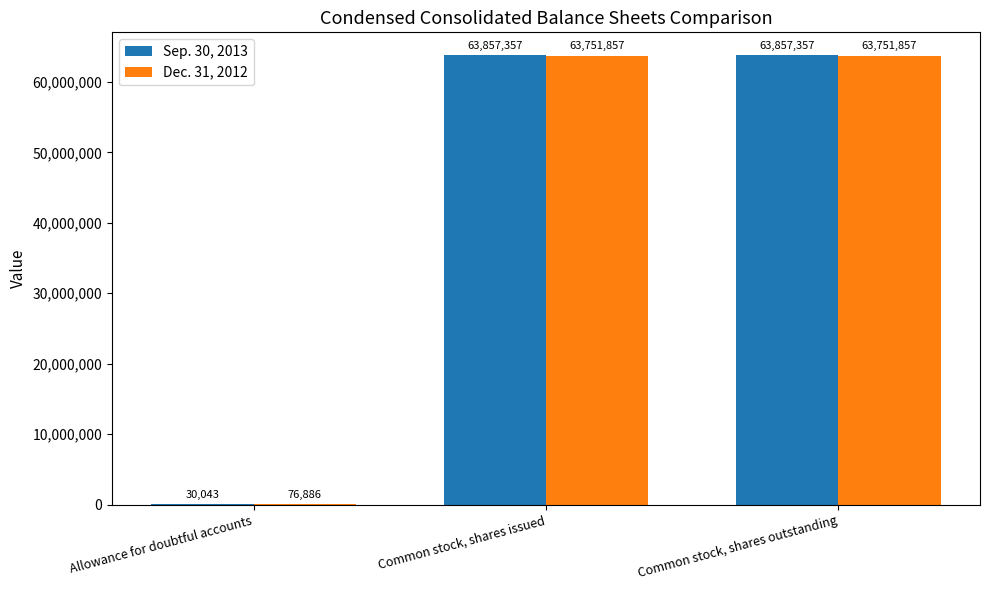

How many Dec. 31, 2012 values are between 76886 and 63751857?

3